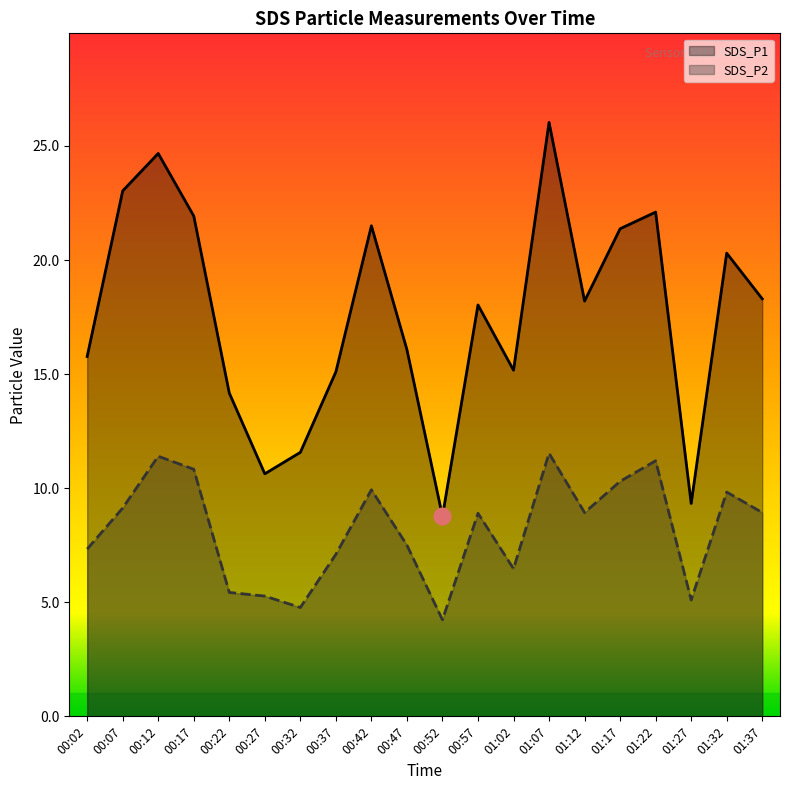

True or false: SDS_P1 and SDS_P2 intersect in this chart.

False